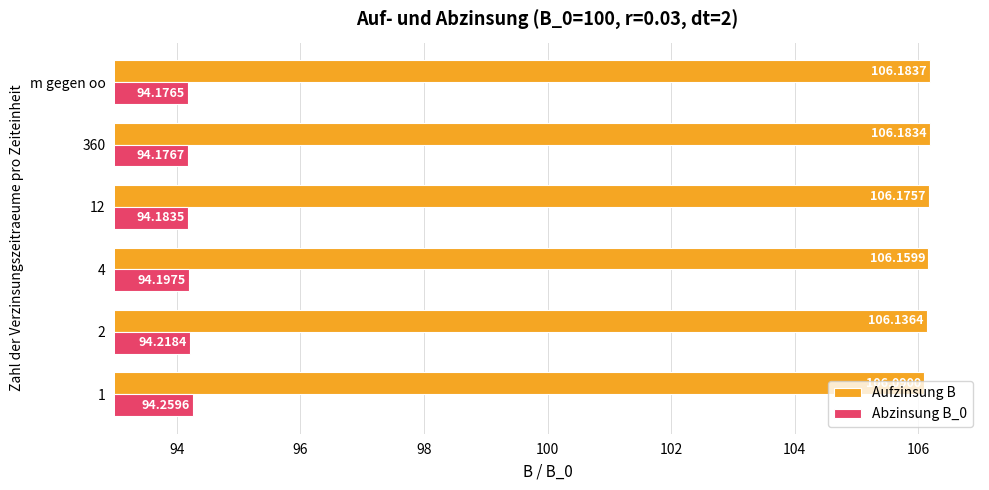

Which series has the widest spread of values?

Aufzinsung B